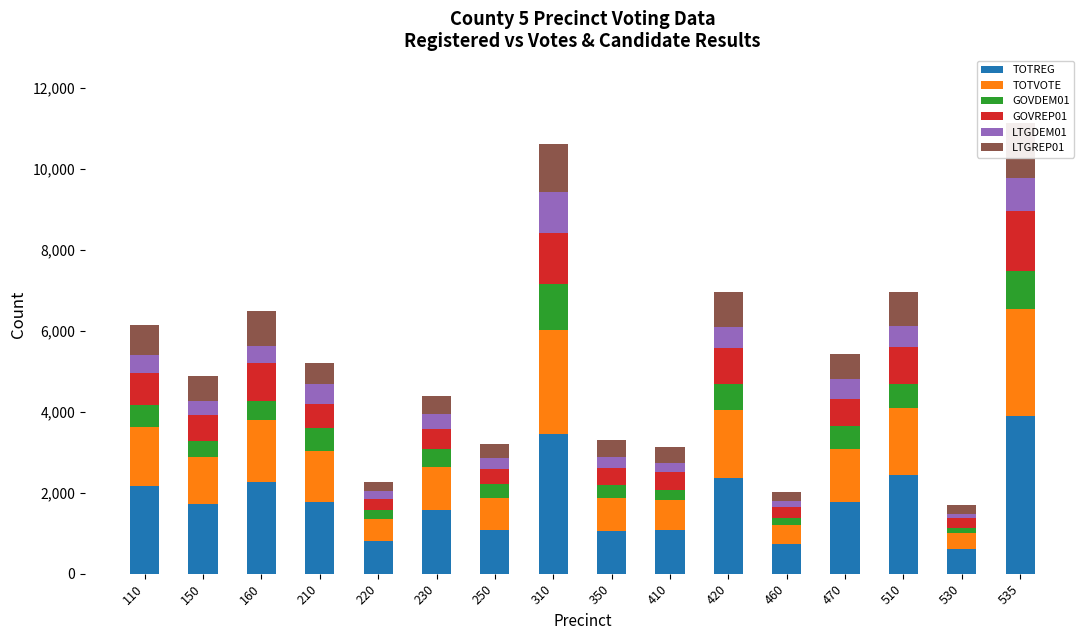

How many data points in GOVREP01 are less than 643?

8